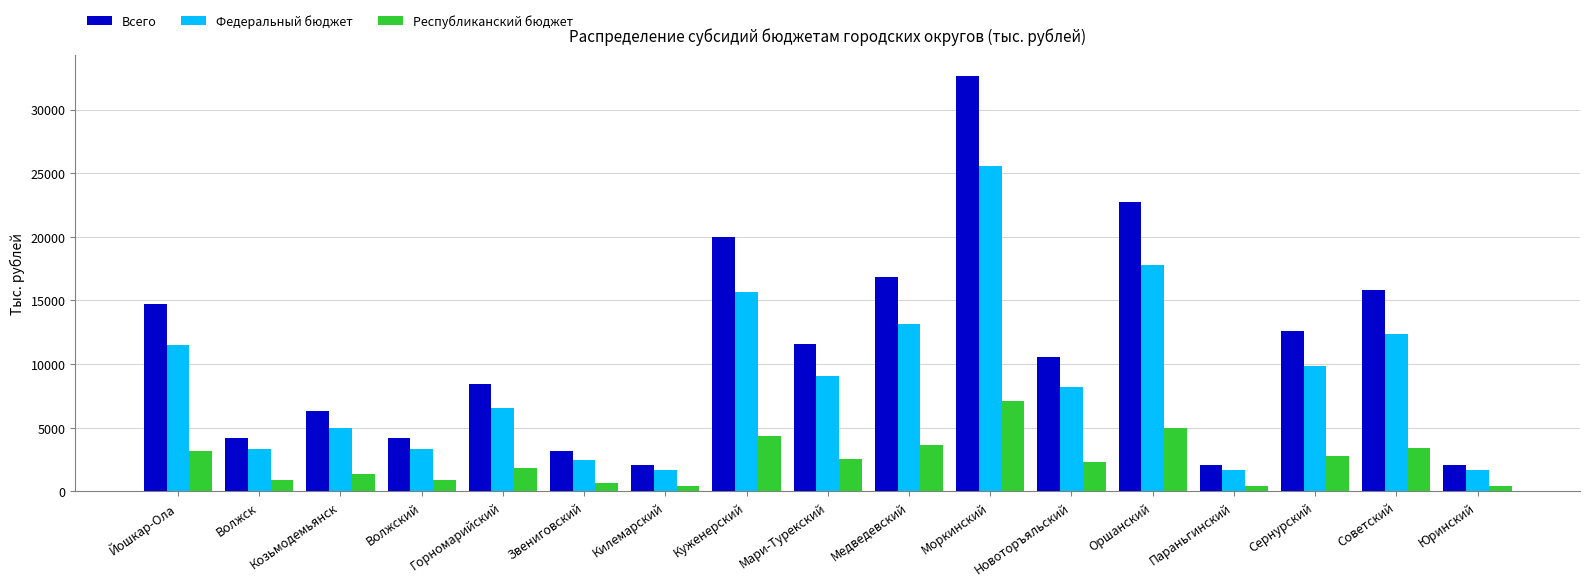

What is the total value across all series at Оршанский?

45400.8